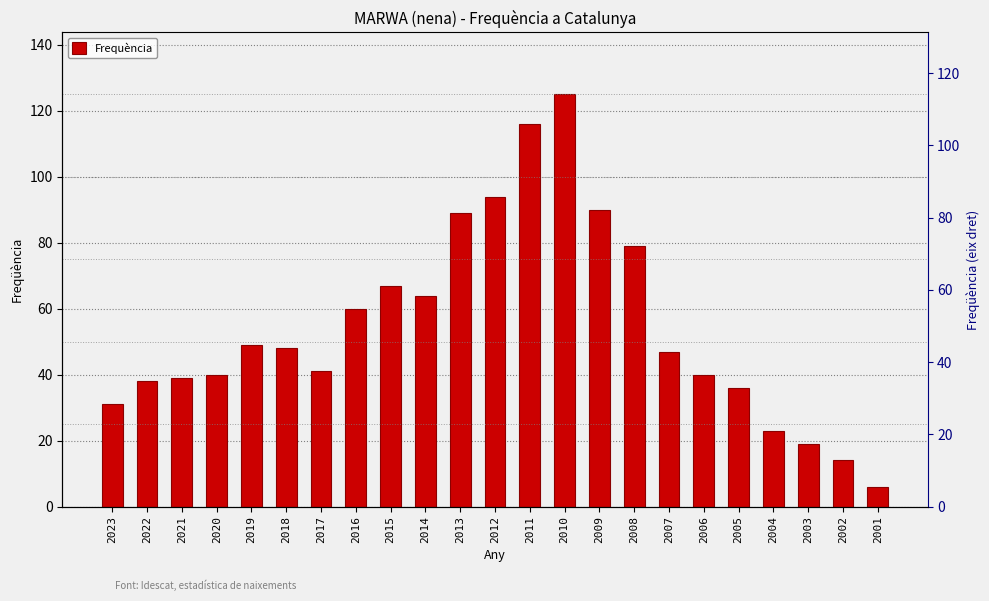

List the labels in order of value, largest first.

2010, 2011, 2012, 2009, 2013, 2008, 2015, 2014, 2016, 2019, 2018, 2007, 2017, 2020, 2006, 2021, 2022, 2005, 2023, 2004, 2003, 2002, 2001